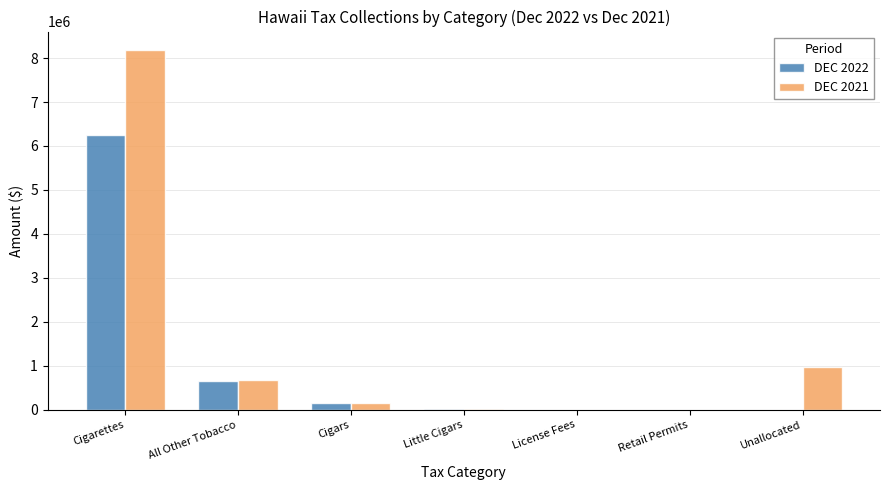

What is the average value of the DEC 2022 series?

1008961.2